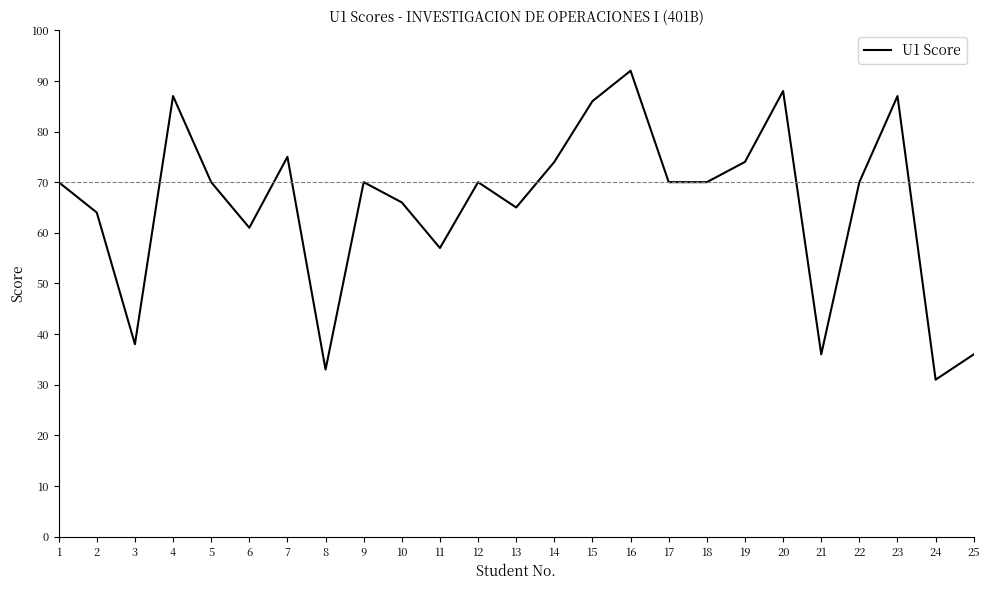

What is the ratio of the value at 11 to the value at 15?

0.7